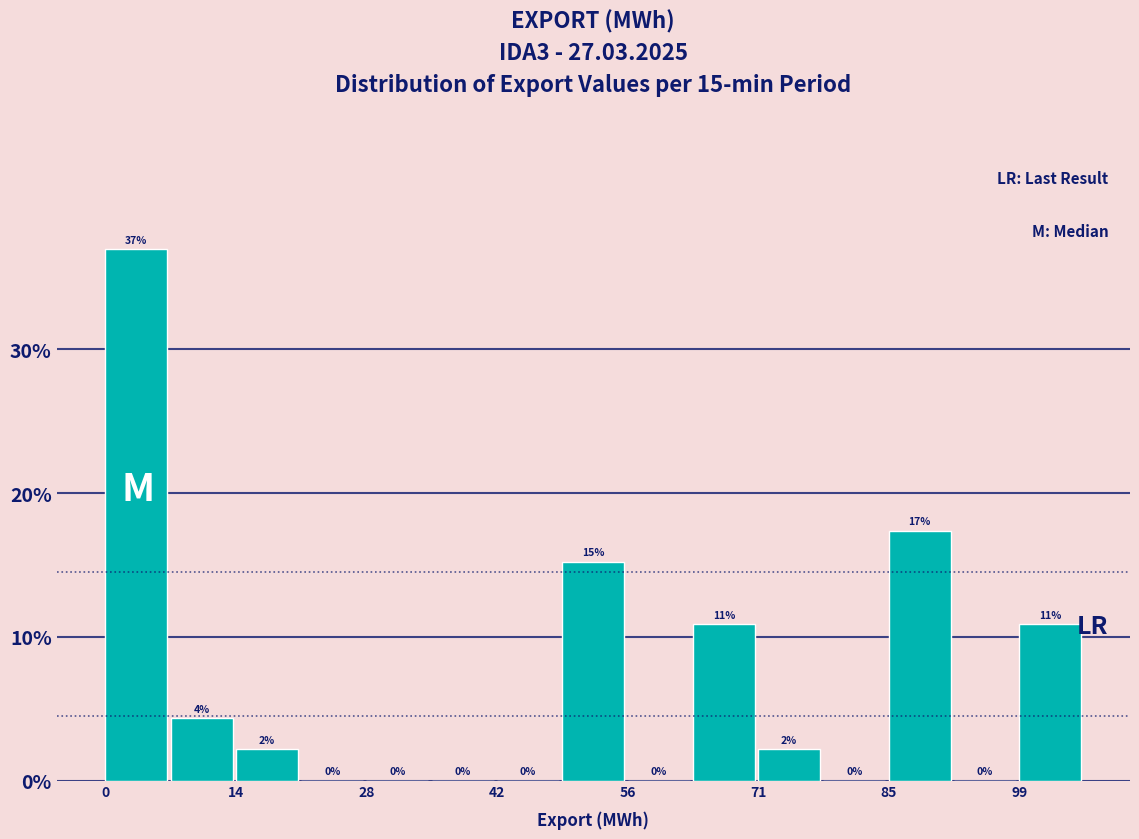

Read against the x-axis, roughly where is the centre of the tallest bar?

4